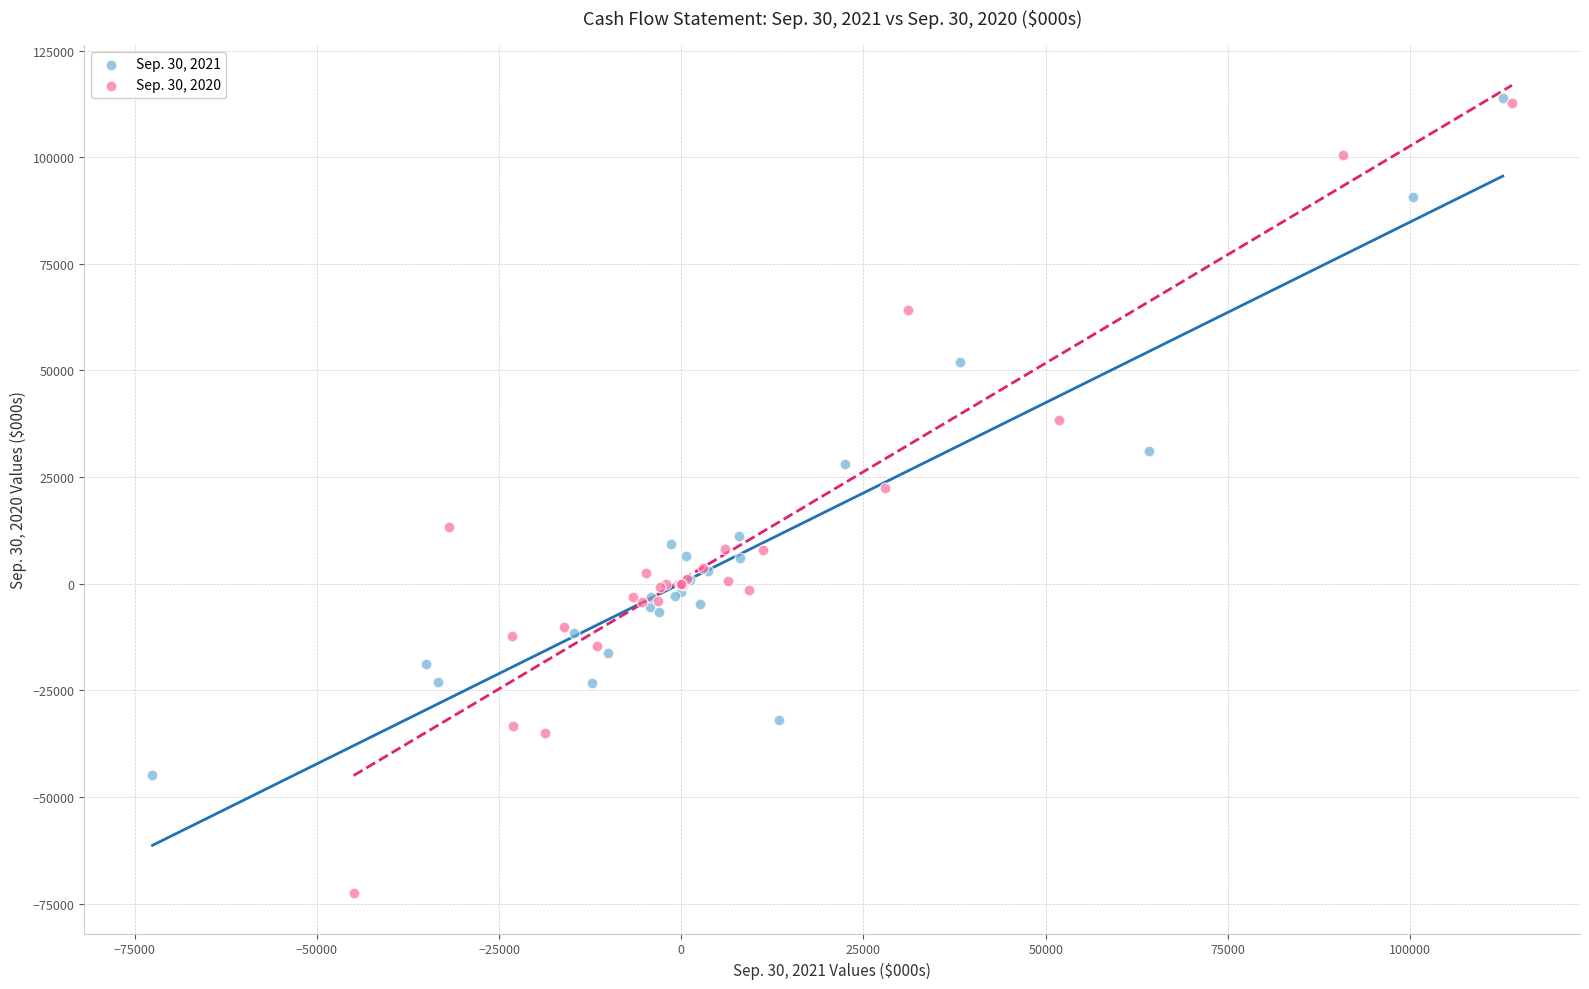

Which series has the largest Y range (max minus min)?

Sep. 30, 2020